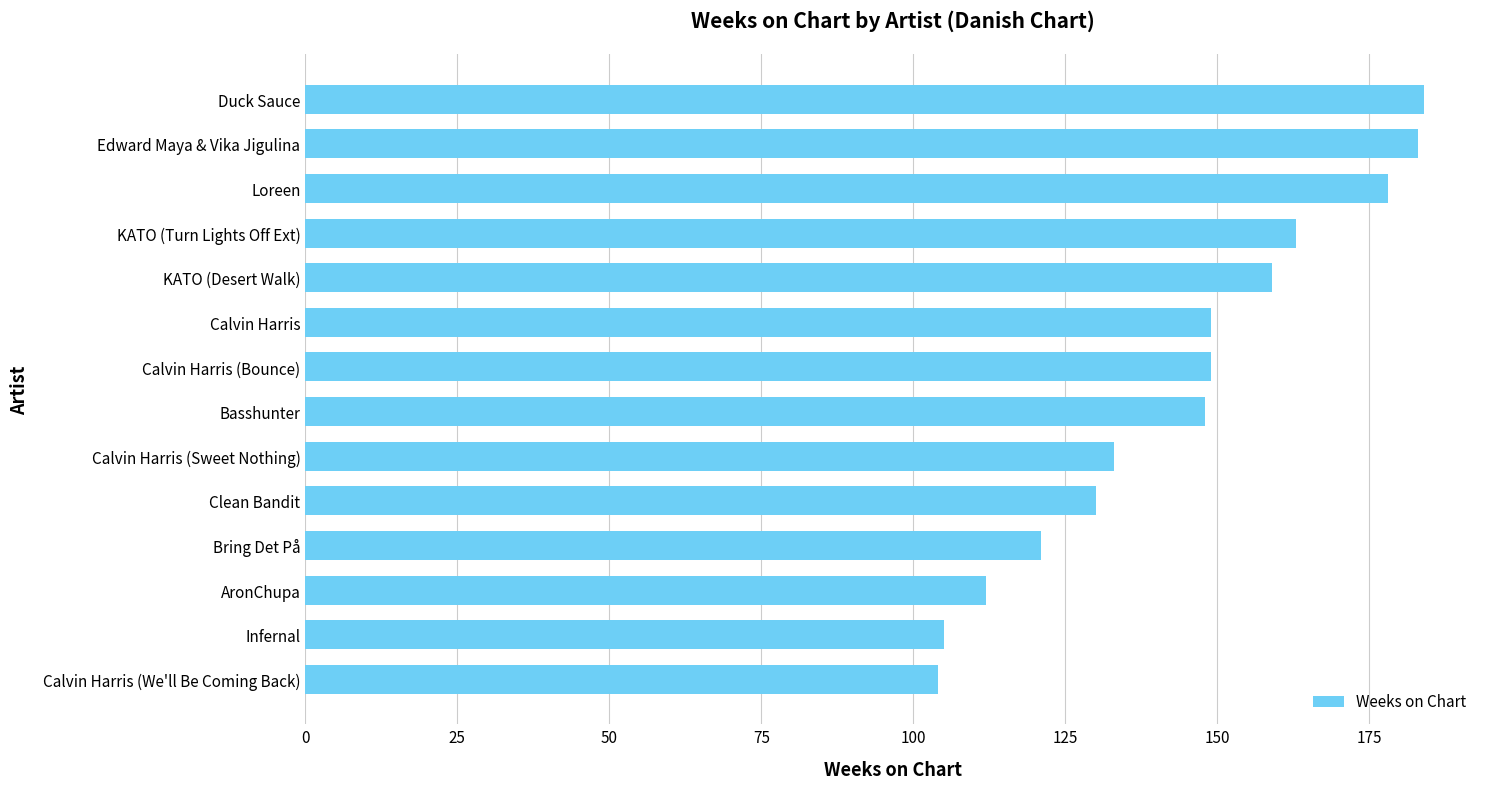

Between Calvin Harris (We'll Be Coming Back) and Bring Det På, which is larger?

Bring Det På